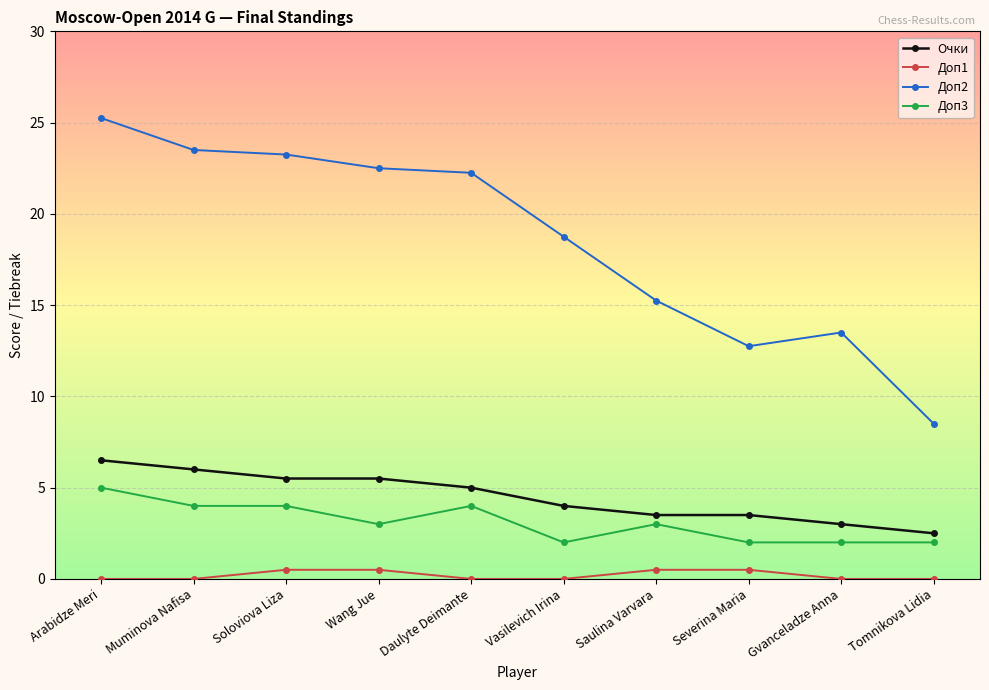

At how many categories does at least one series exceed 23?

3